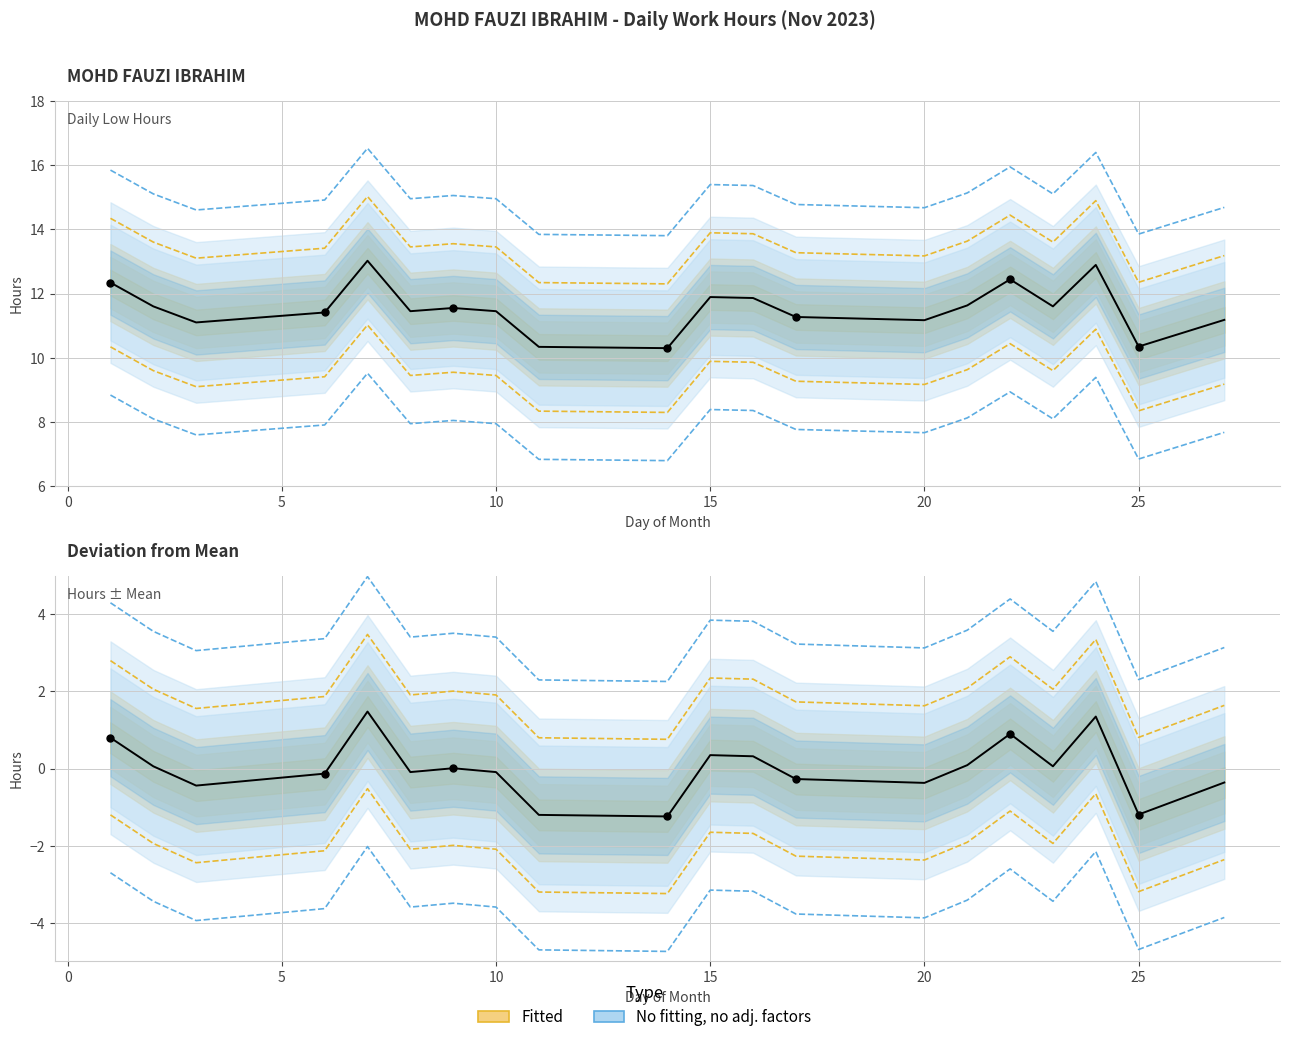

What is the change in value from 1 to 6?

-0.9